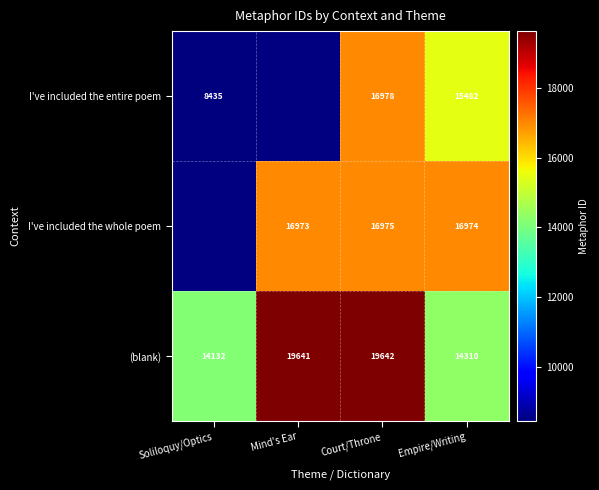

True or false: I've included the entire poem has a value of 25421.8 at Empire/Writing.

False